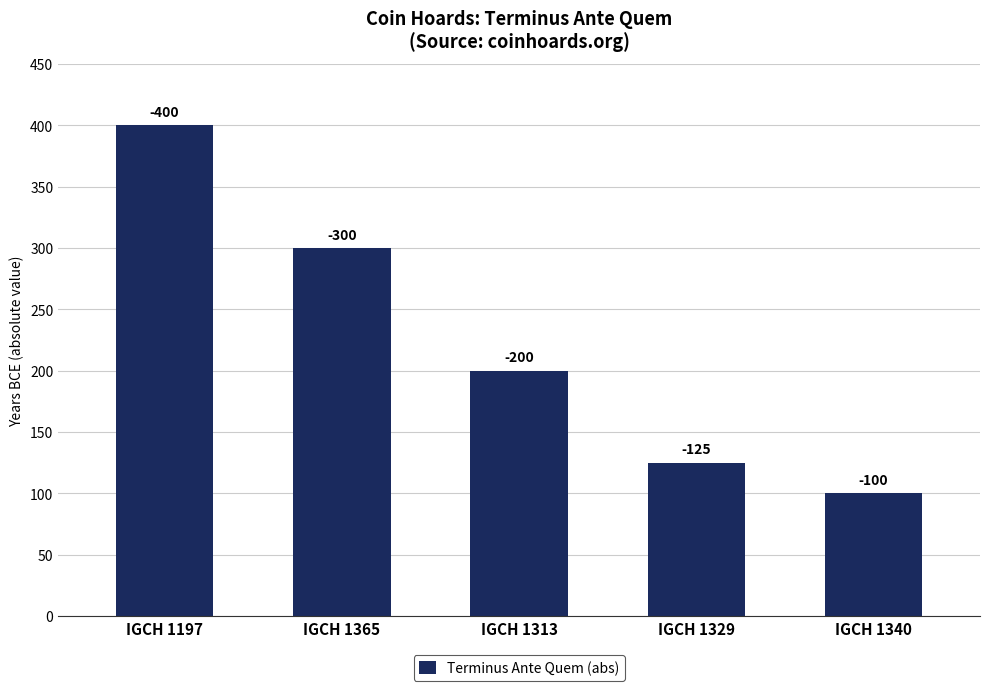

Are the bars horizontal?

No